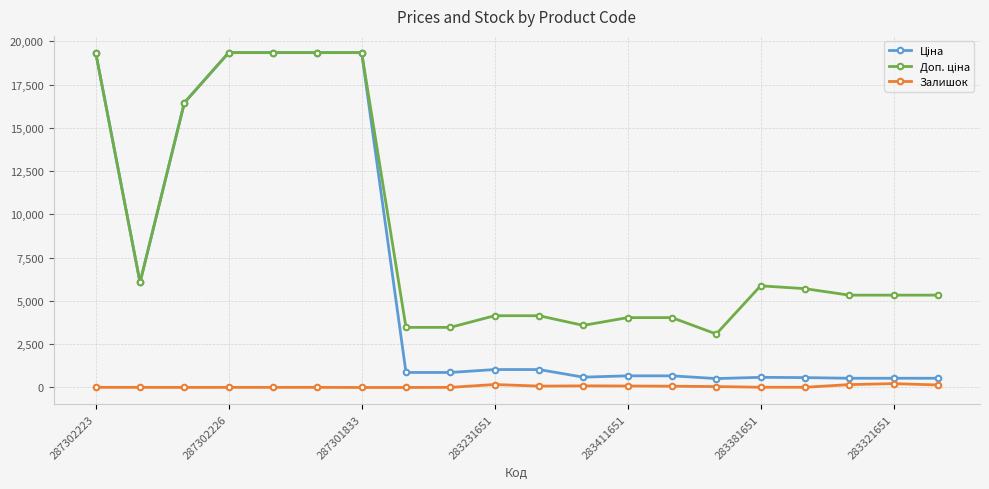

At how many categories does at least one series exceed 1558?

20